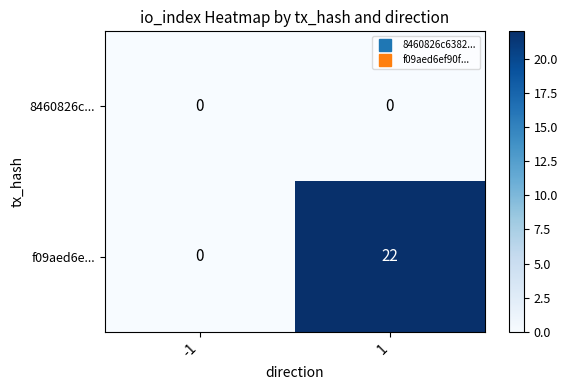

Which series has the largest range (max minus min)?

f09aed6e...